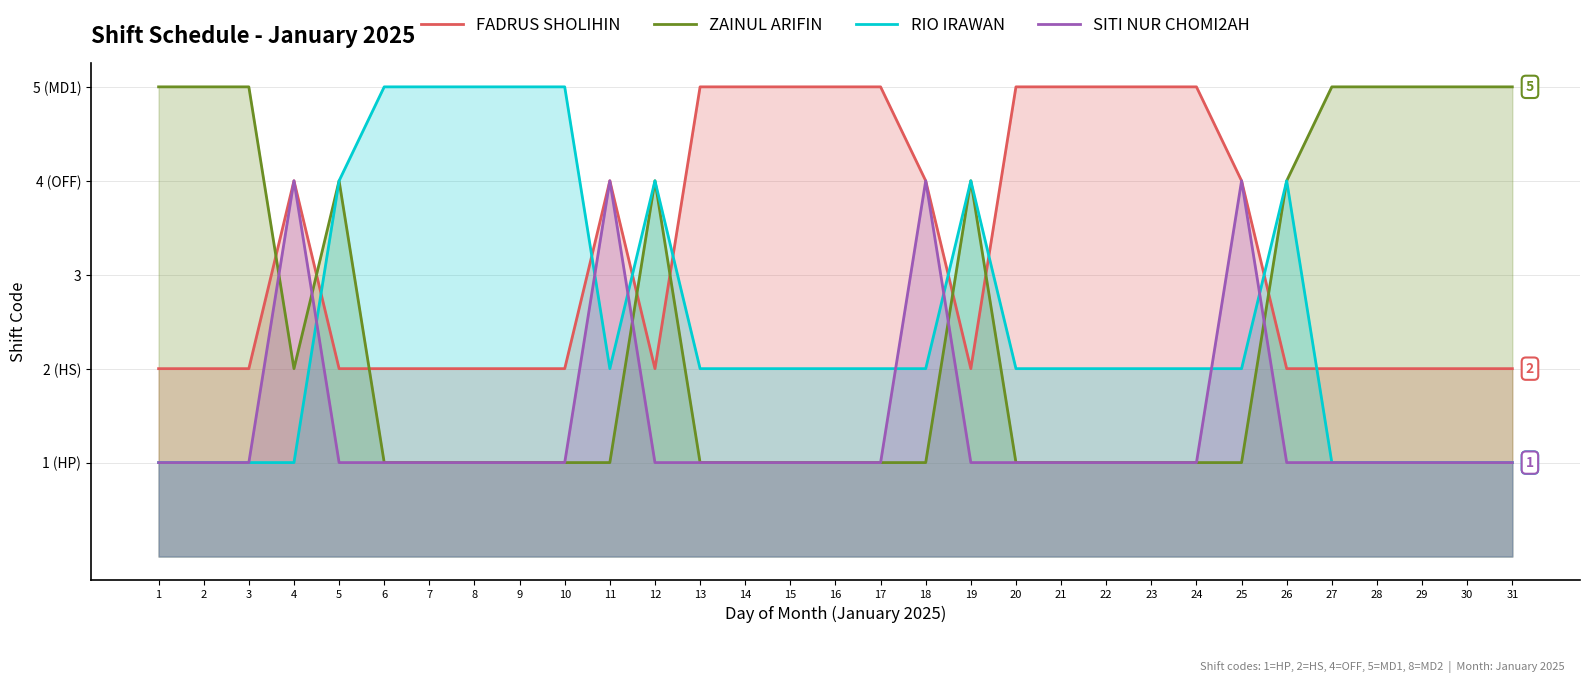

Between 6 and 8, which series saw the biggest shift?

FADRUS SHOLIHIN